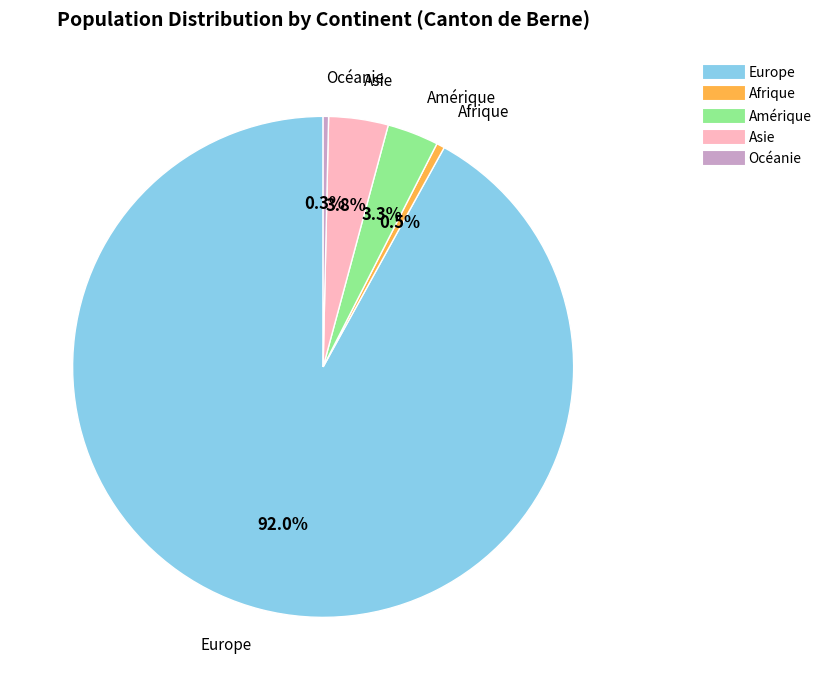

Does Océanie account for over 50% of the chart?

No